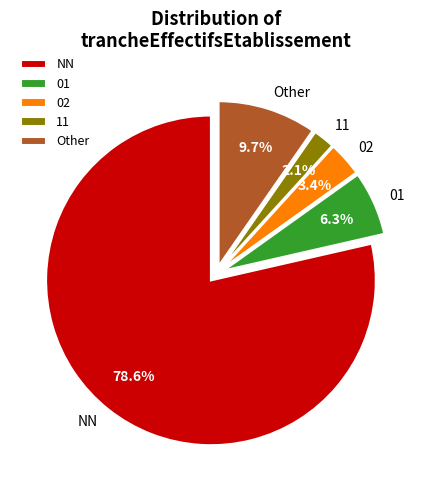

Rank the categories by value from lowest to highest.

11, 02, 01, Other, NN